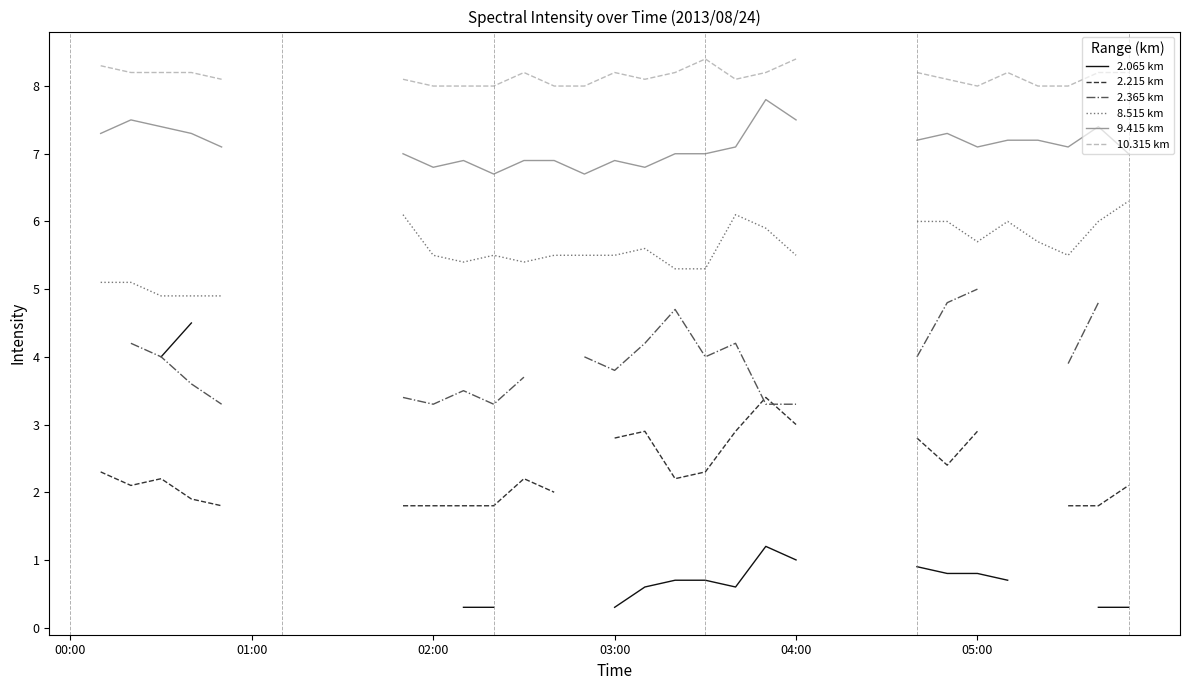

How many interior local peaks does the 10.315 km series have?

4